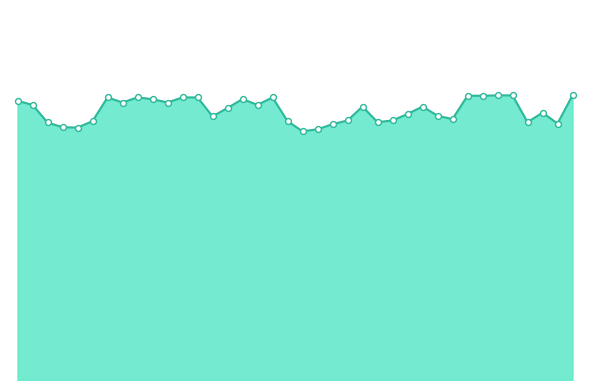

At how many categories does at least one series exceed 77?

24